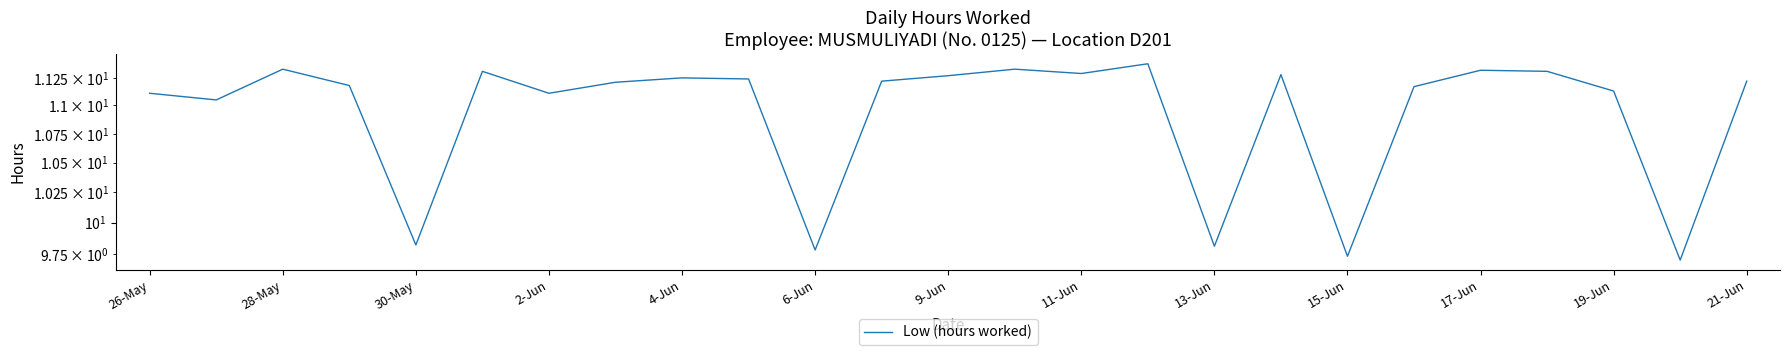

True or false: the data shows 5.1 at 11-Jun.

False